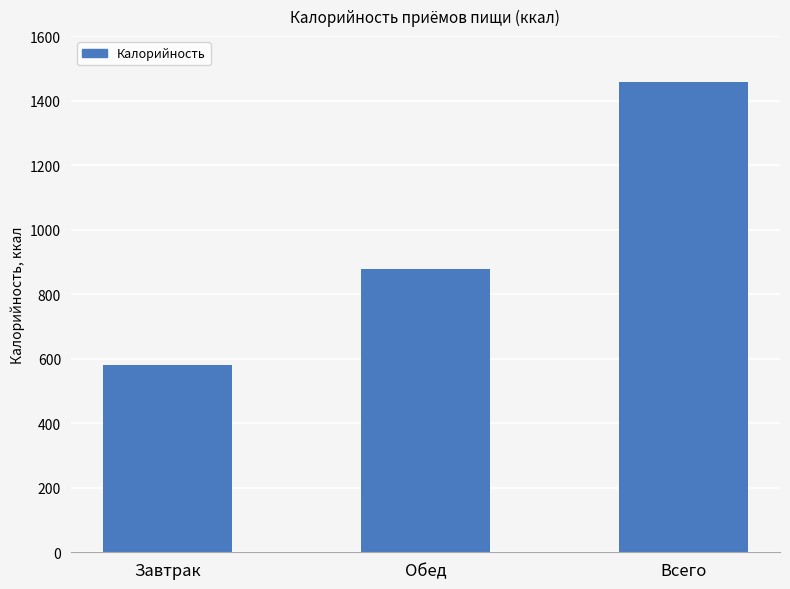

List the labels in order of value, largest first.

Всего, Обед, Завтрак